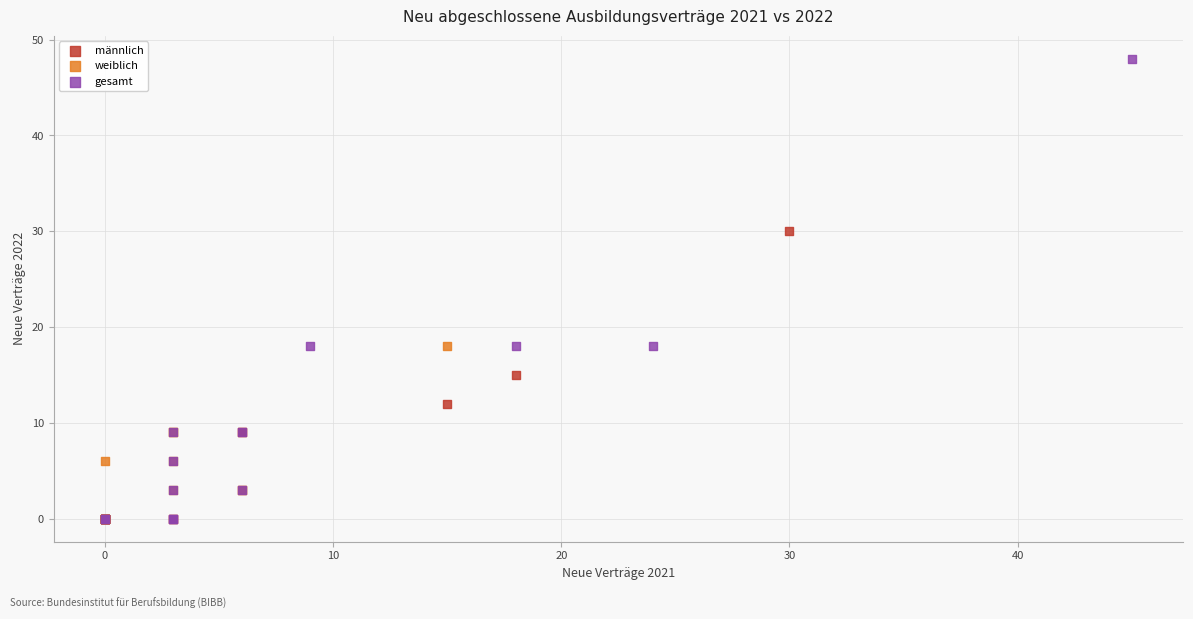

Which series reaches the maximum Y coordinate?

gesamt